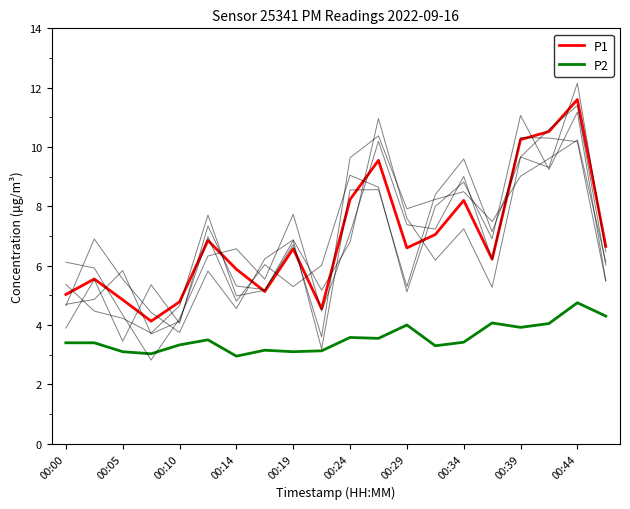

True or false: P2 has a value of 1.7 at 00:19.

False